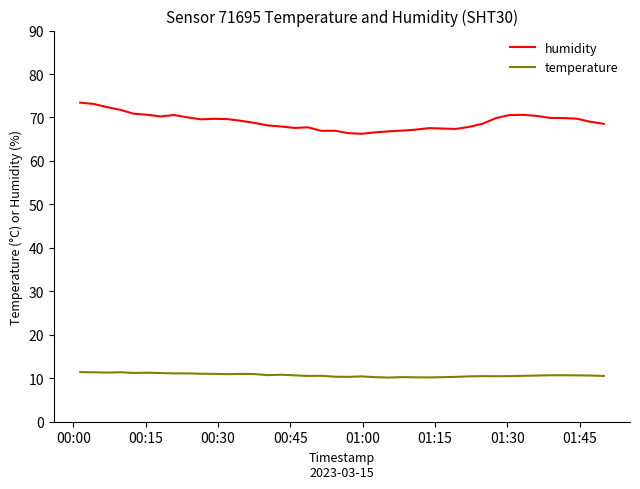

What are all the series names shown in the legend?

humidity, temperature